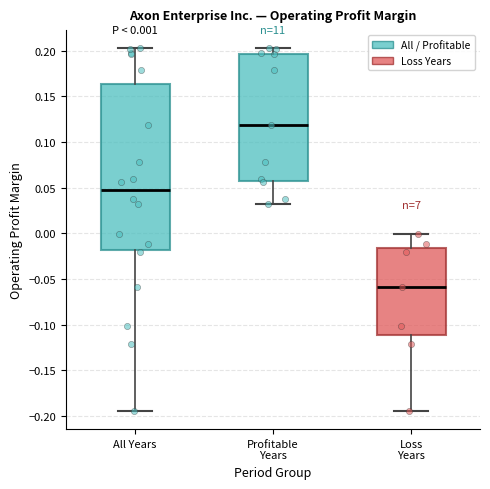

Which box's median line is the highest?

Profitable Years